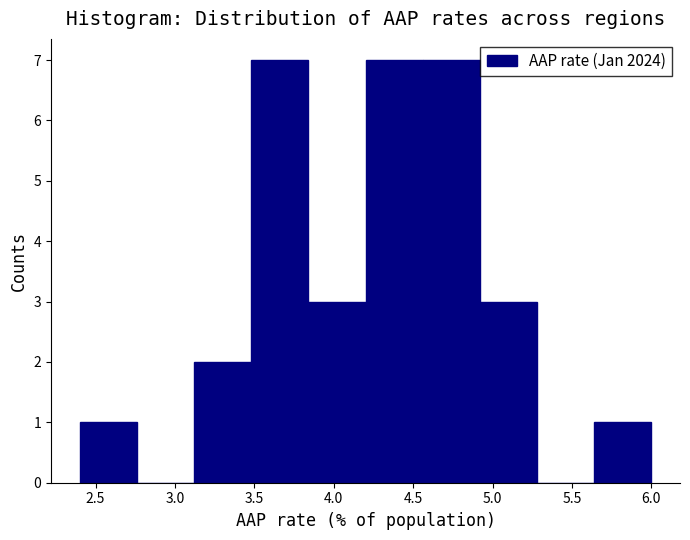

Reading left to right, list every bar in this chart as the range it spans on the x-axis followed by its height. Neither the bar edges nor the heights are printed on the chart, so give them approximately, as read against the axes.

2.40 to 2.76: 1
2.76 to 3.12: 0
3.12 to 3.48: 2
3.48 to 3.84: 7
3.84 to 4.20: 3
4.20 to 4.56: 7
4.56 to 4.92: 7
4.92 to 5.28: 3
5.28 to 5.64: 0
5.64 to 6.00: 1